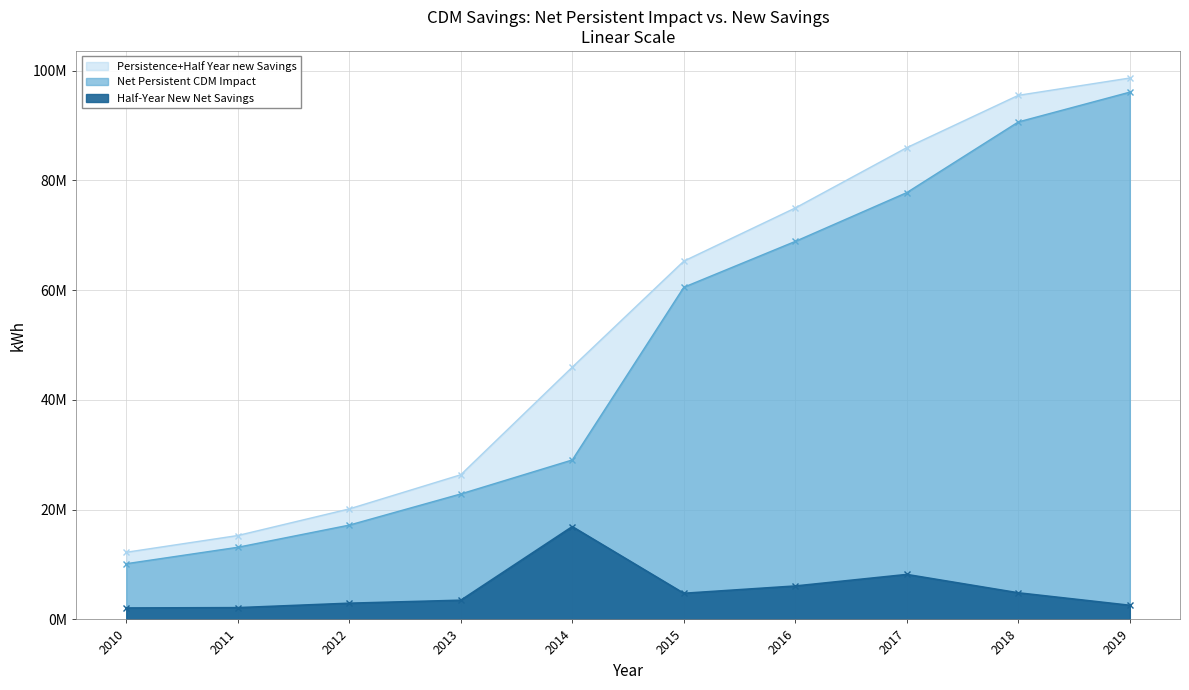

Which label corresponds to the largest value in the chart?

2019